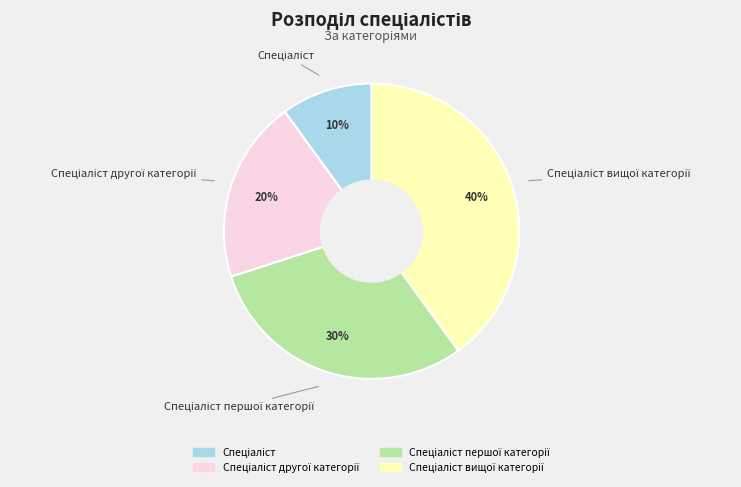

To the nearest percent, what is the average slice percentage?

25%